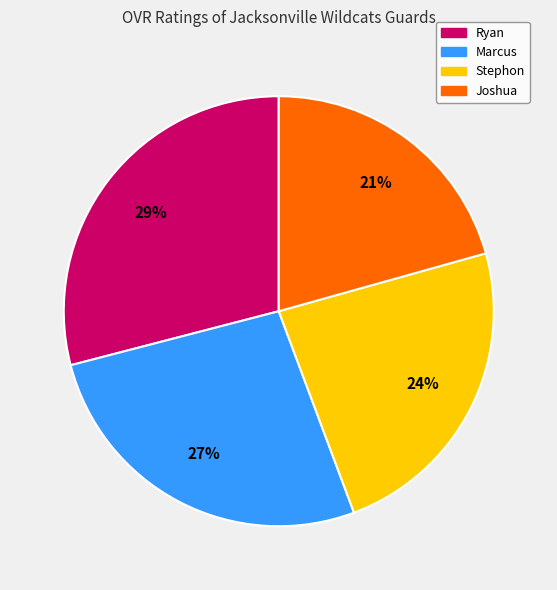

To the nearest percent, what portion does Ryan represent?

29%